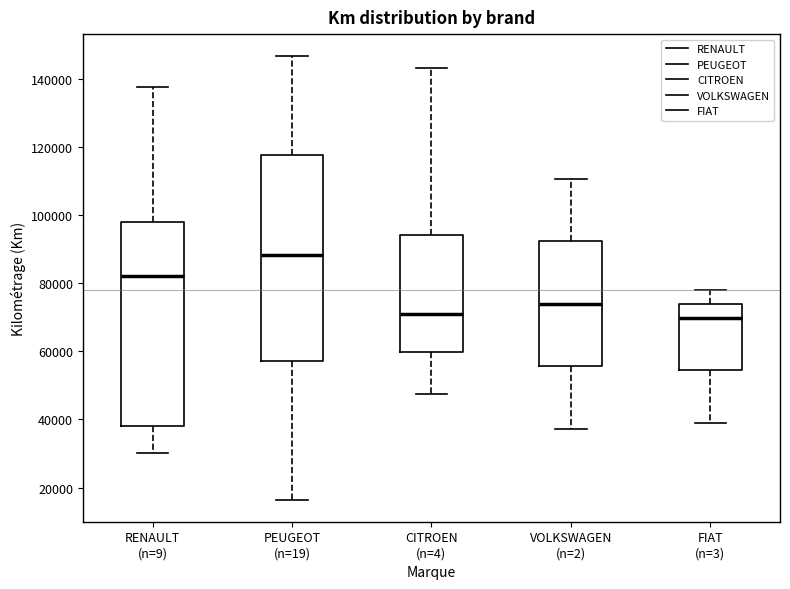

Reading left to right, read every box against the y-axis: the position of its median line, the range the box covers, and the ends of its whiskers. The values are not printed on the chart, so give them approximately, as read against the axis.

RENAULT (n=9): median 82000, box 38000 to 98000, whiskers 30000 to 138000
PEUGEOT (n=19): median 88000, box 58000 to 118000, whiskers 16000 to 146000
CITROEN (n=4): median 70000, box 60000 to 94000, whiskers 48000 to 142000
VOLKSWAGEN (n=2): median 74000, box 56000 to 92000, whiskers 38000 to 110000
FIAT (n=3): median 70000, box 54000 to 74000, whiskers 40000 to 78000